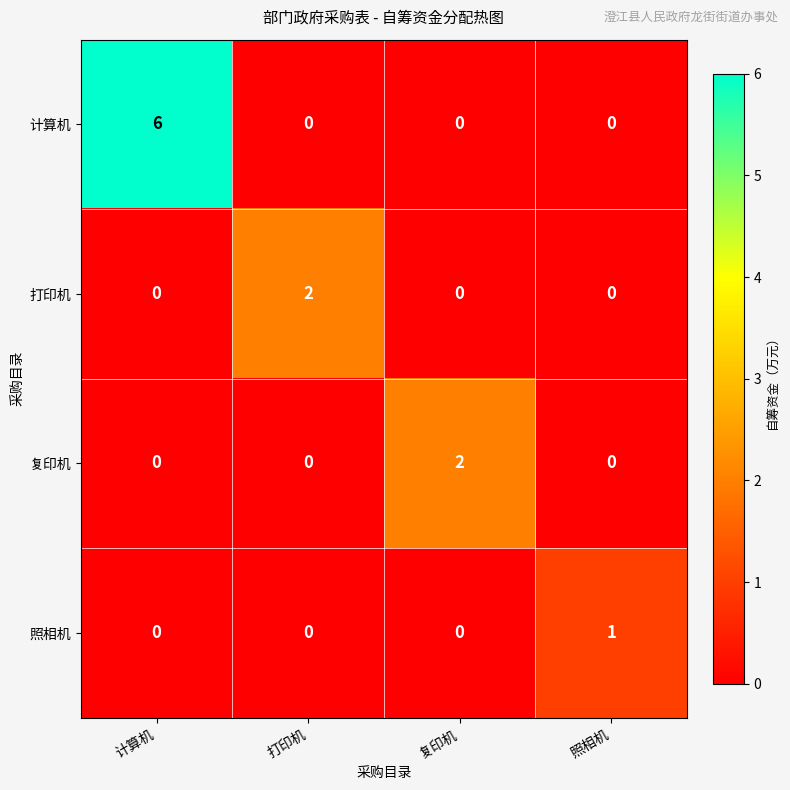

Is it true that 复印机 equals 1 at 打印机?

False